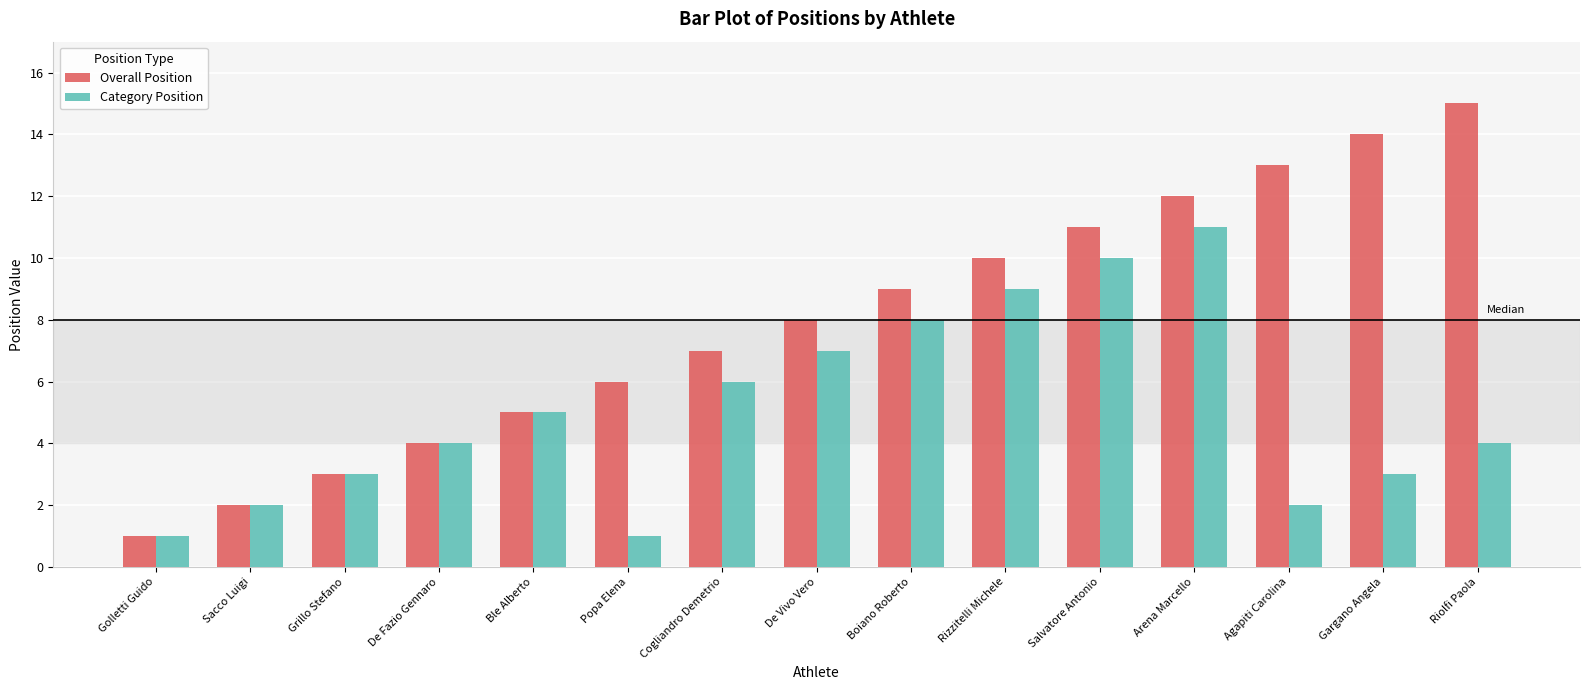

At which category is the sum across all series the highest?

Arena Marcello